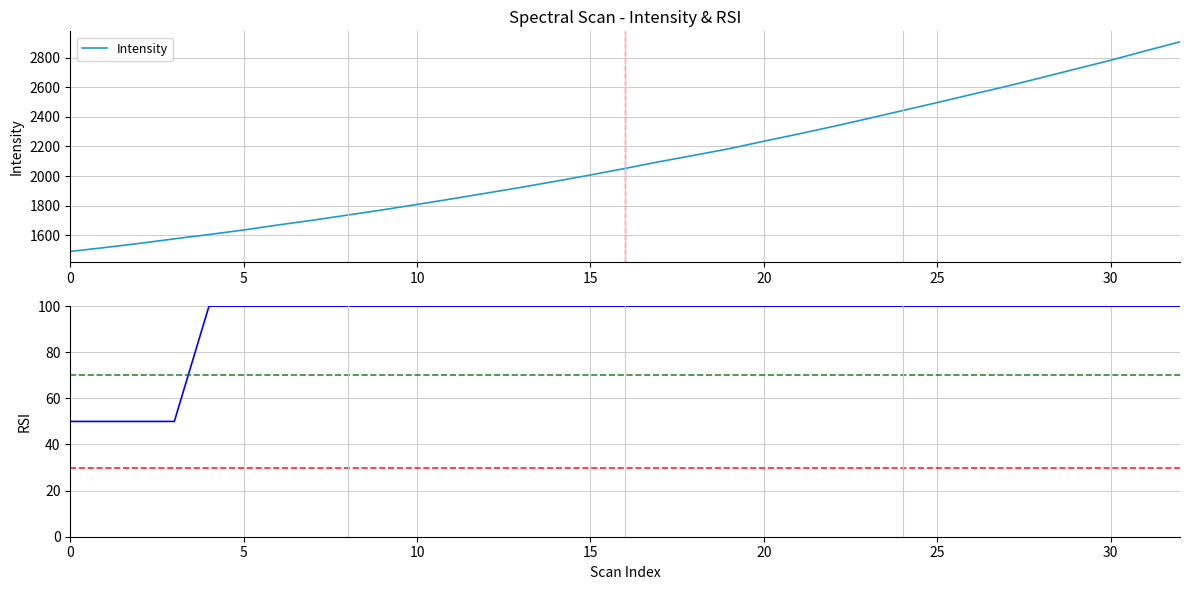

What is the greatest value displayed?

2908.2